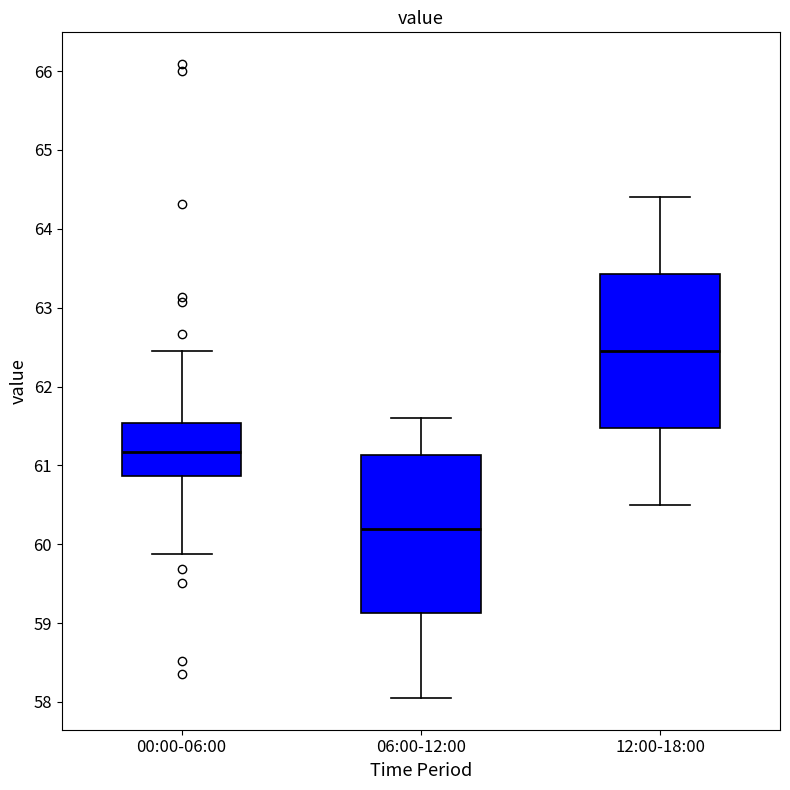

Which box has the lowest median line?

06:00-12:00